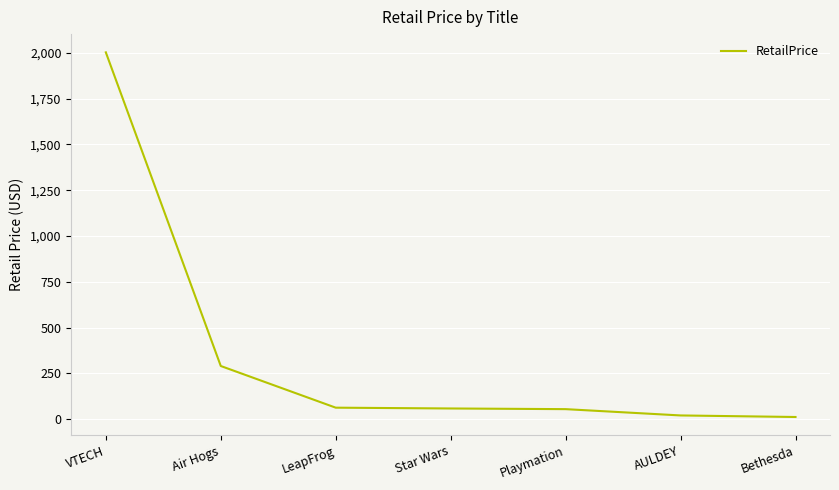

Which category has the highest value across all series?

VTECH